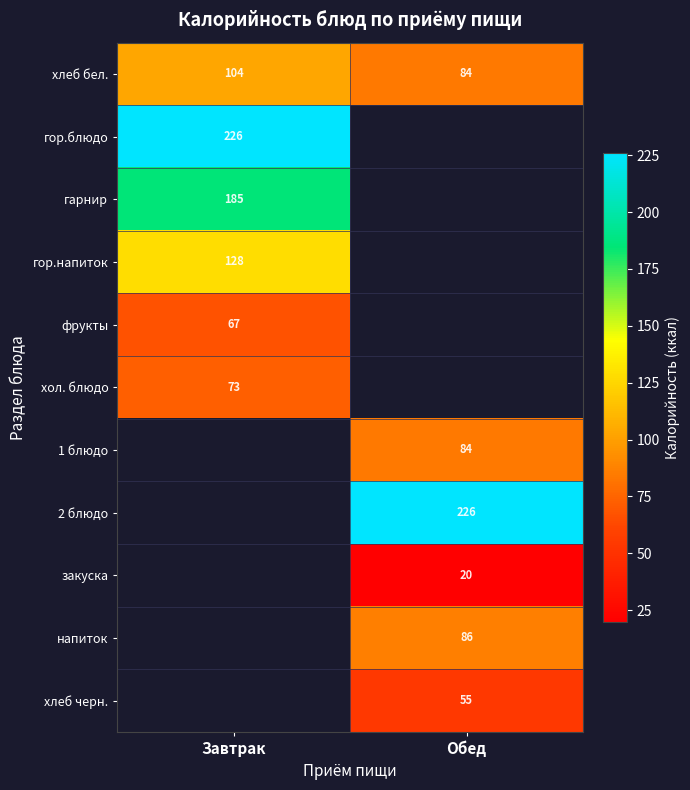

Rank the categories by хлеб бел. value from highest to lowest.

Завтрак, Обед